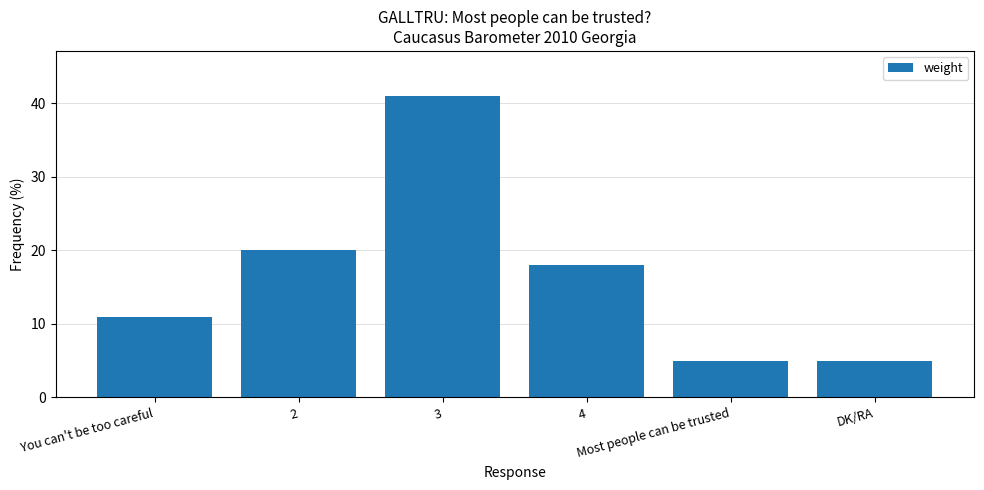

Between You can't be too careful and Most people can be trusted, which is larger?

You can't be too careful